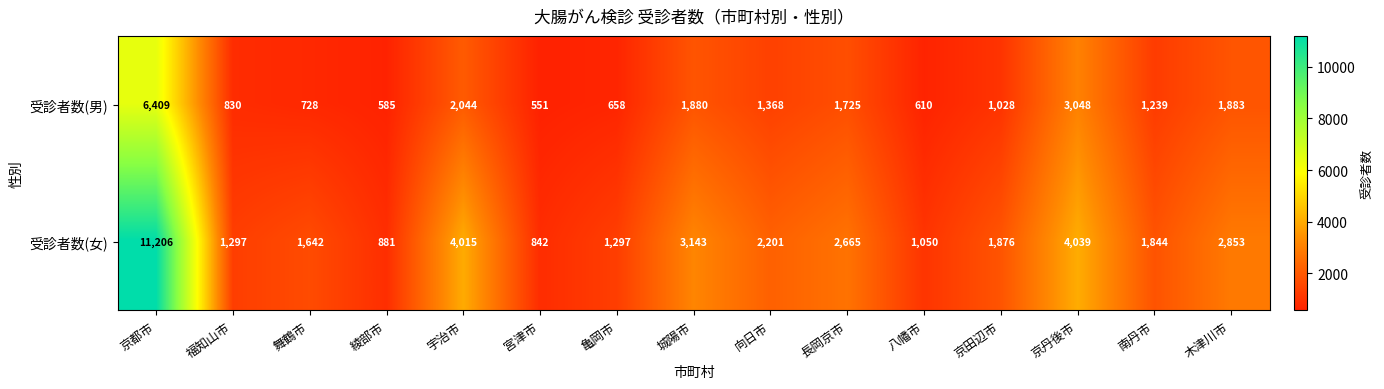

What is the sum of the 受診者数(女) values at 長岡京市 and 南丹市?

4509